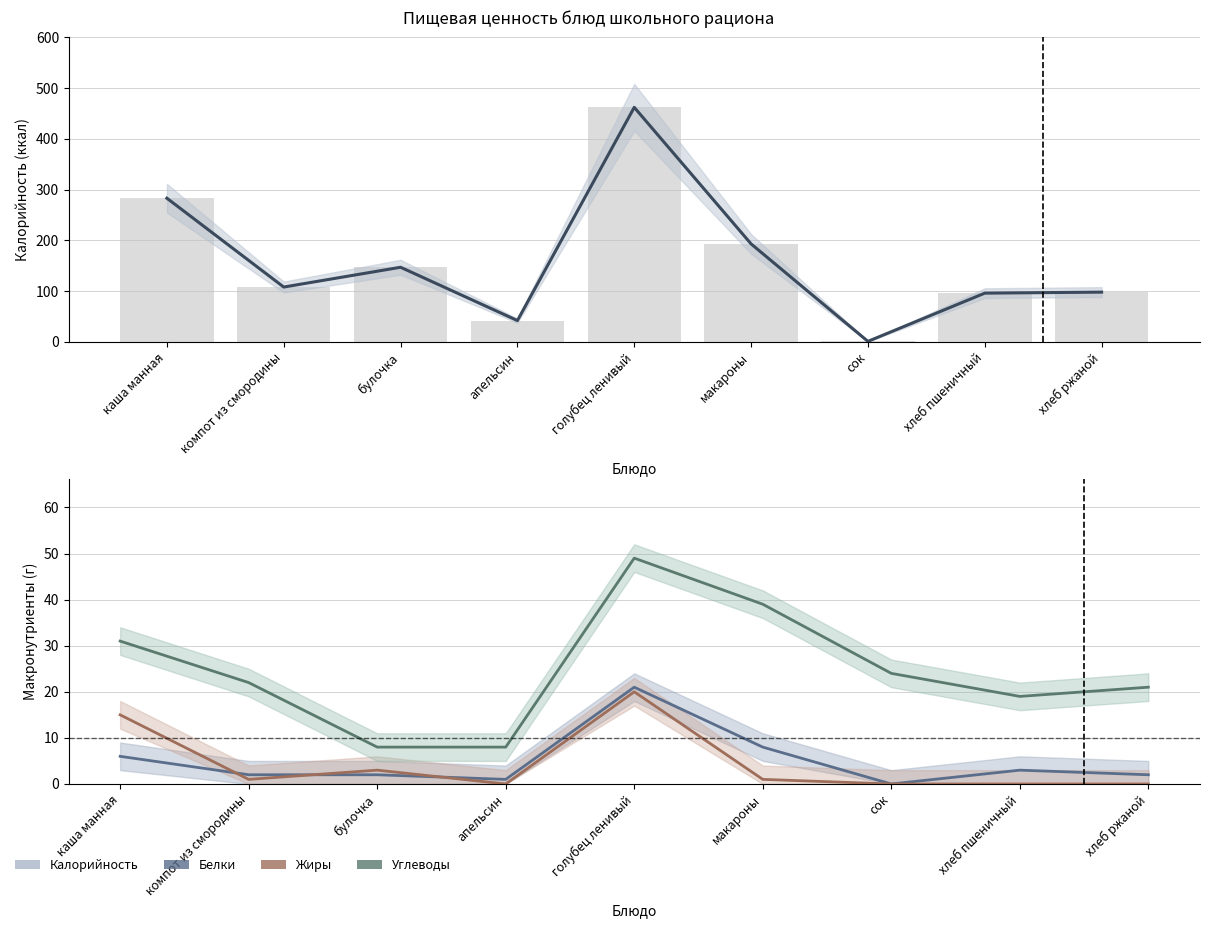

What is the sum of the Жиры values at хлеб ржаной and компот из смородины?

1